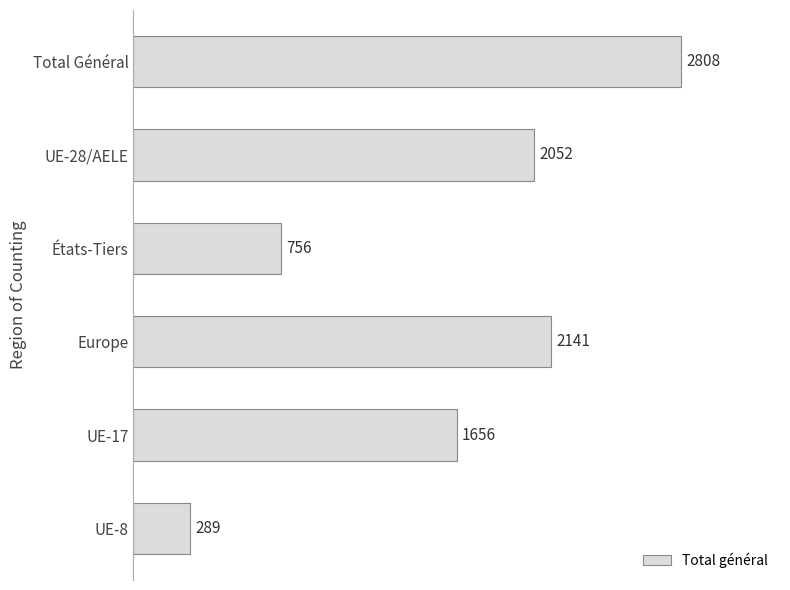

Reading top to bottom, list all the values displayed in this chart.

2808	2052	756	2141	1656	289